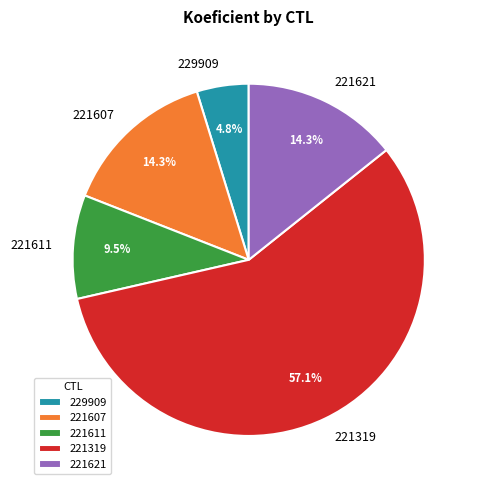

To the nearest percent, what is the difference between the largest and smallest slice percentages?

52%